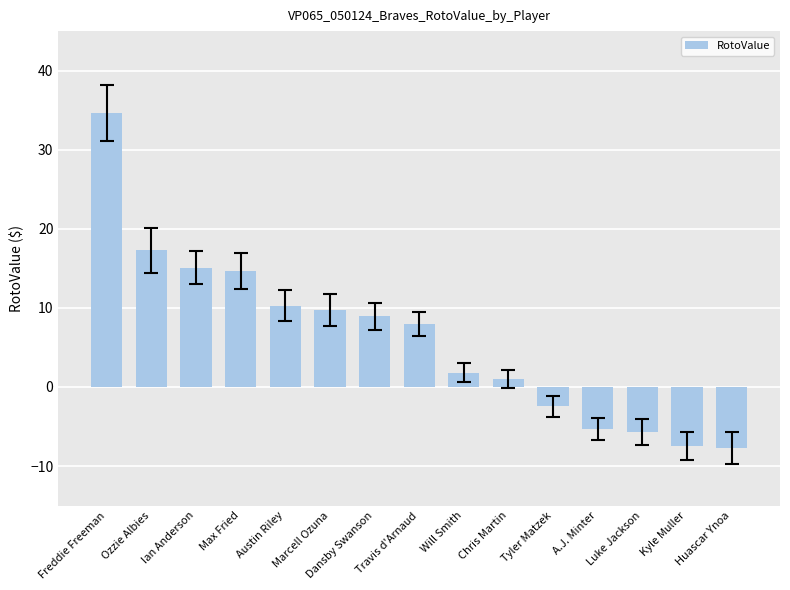

The value at Austin Riley is 10.3. True or false?

True